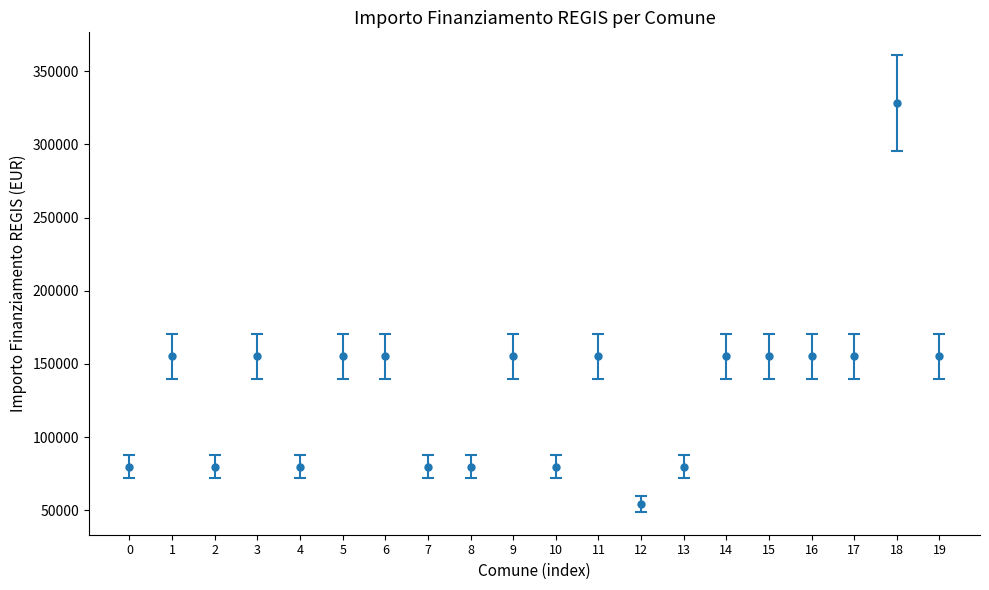

How many lines are shown in the chart?

1